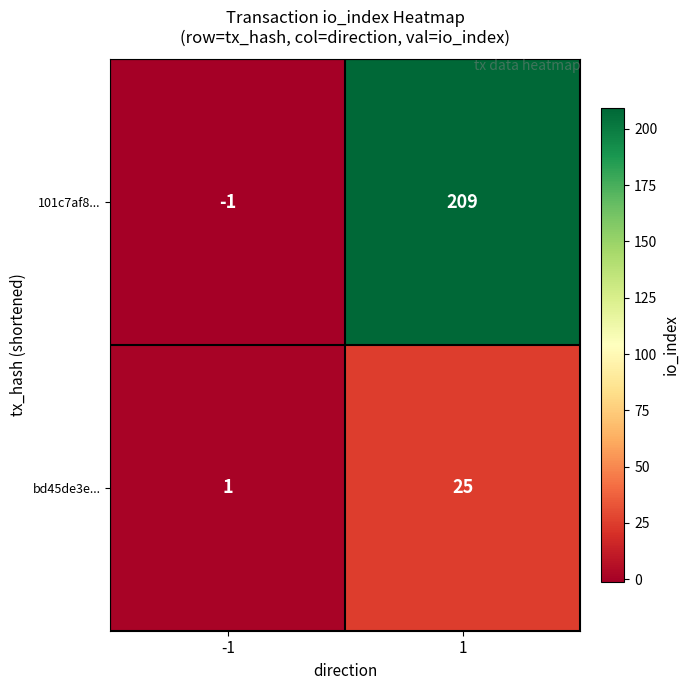

True or false: 101c7af8... has a value of 100 at 1.

False